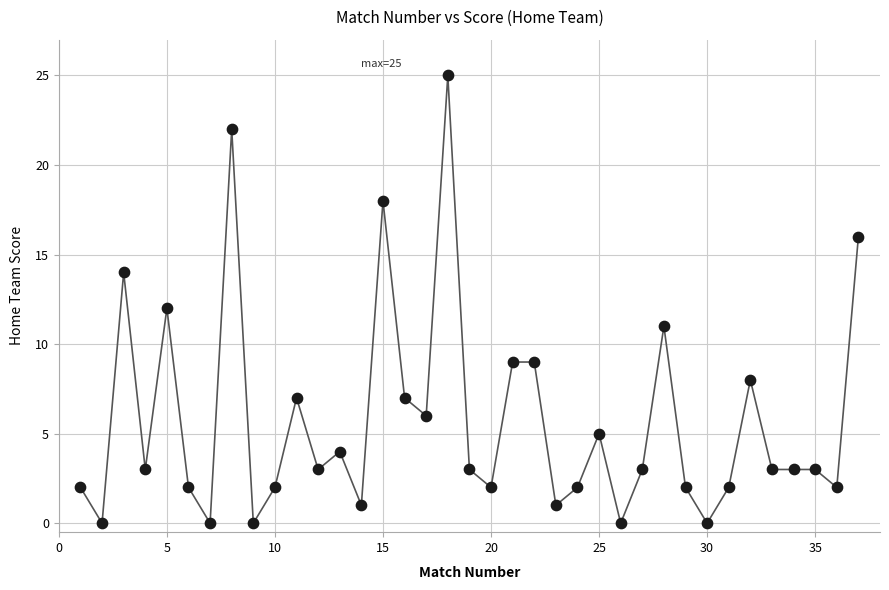

What is the range of Y values (max minus min)?

25